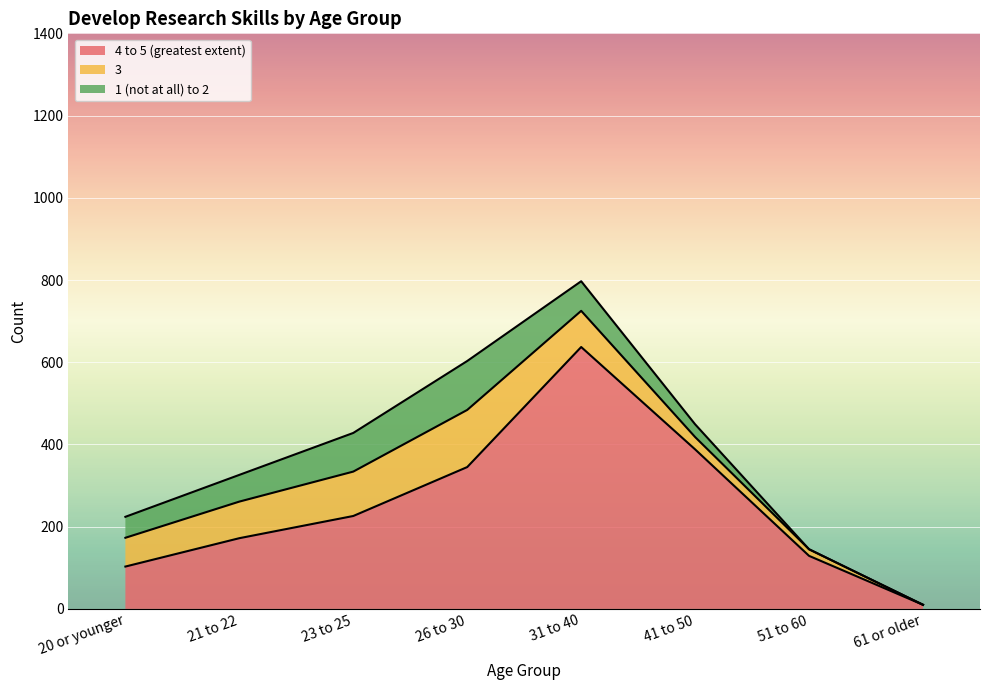

True or false: 1 (not at all) to 2 and 4 to 5 (greatest extent) cross at least once.

False